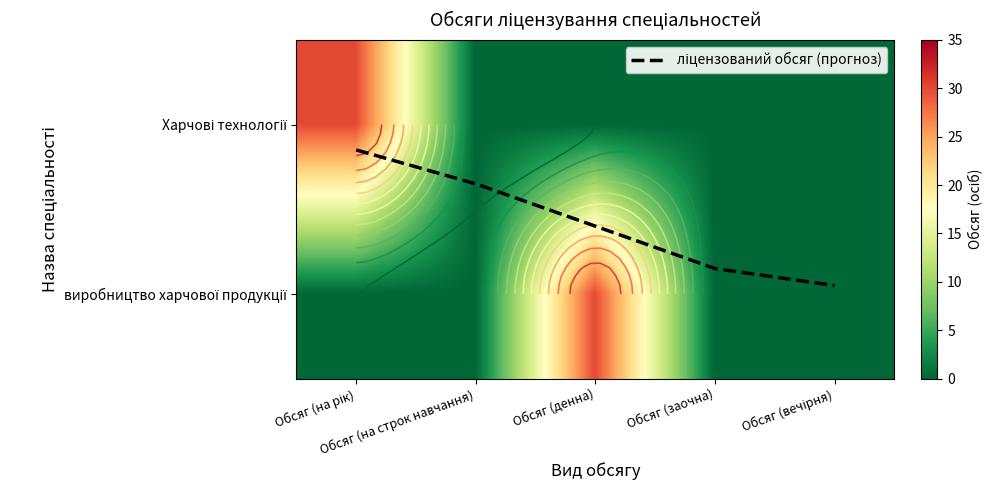

What is the total value across all series at Обсяг (вечірня)?

0.9